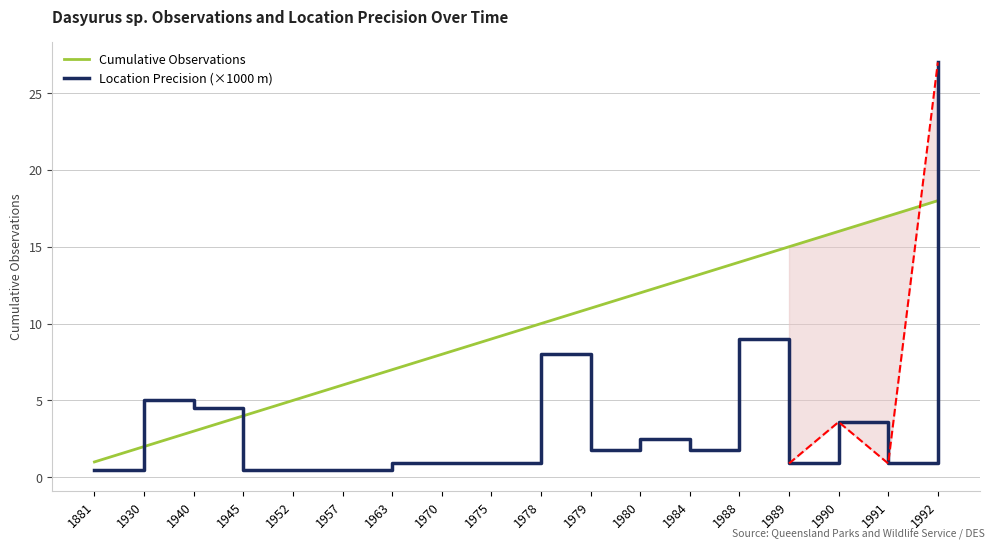

What is the sum of the Cumulative Observations values at 1952 and 1978?

15.0